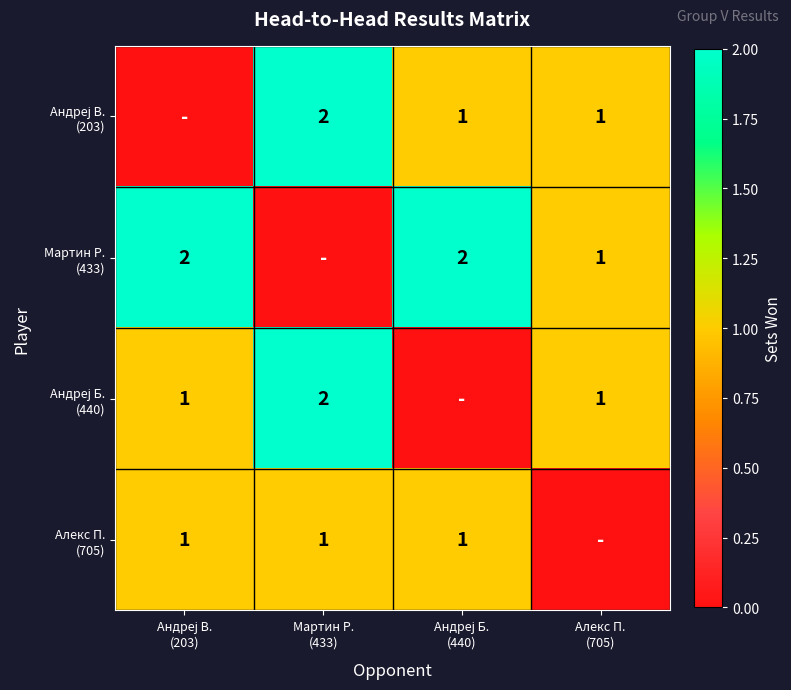

Which series changed the most between Андреј В. (203) and Алекс П. (705)?

Андреј В. (203)